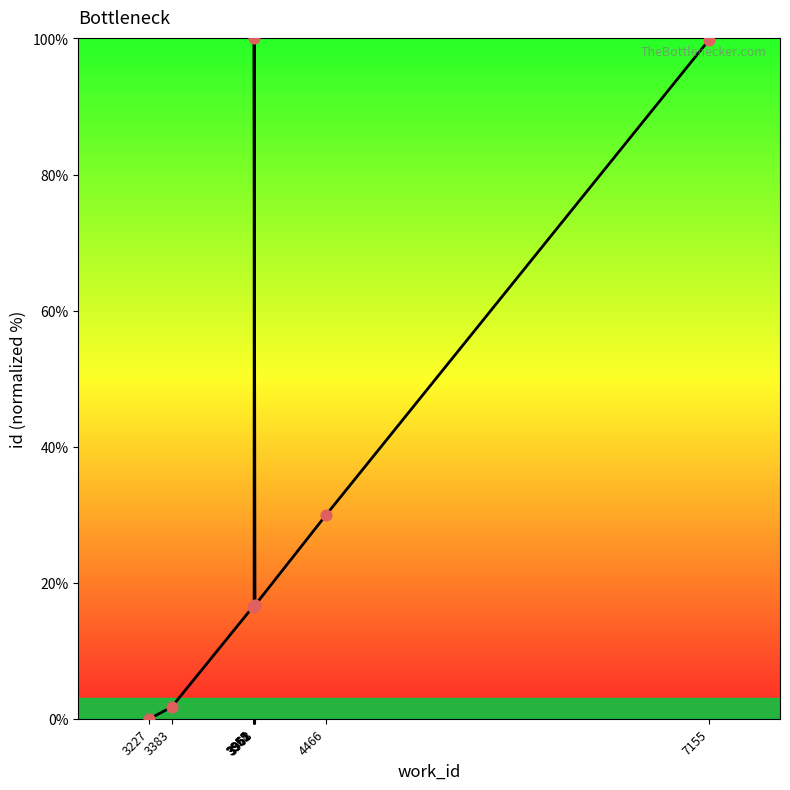

Approximately how many times larger is the value at 3383 compared to 3962?

0.1